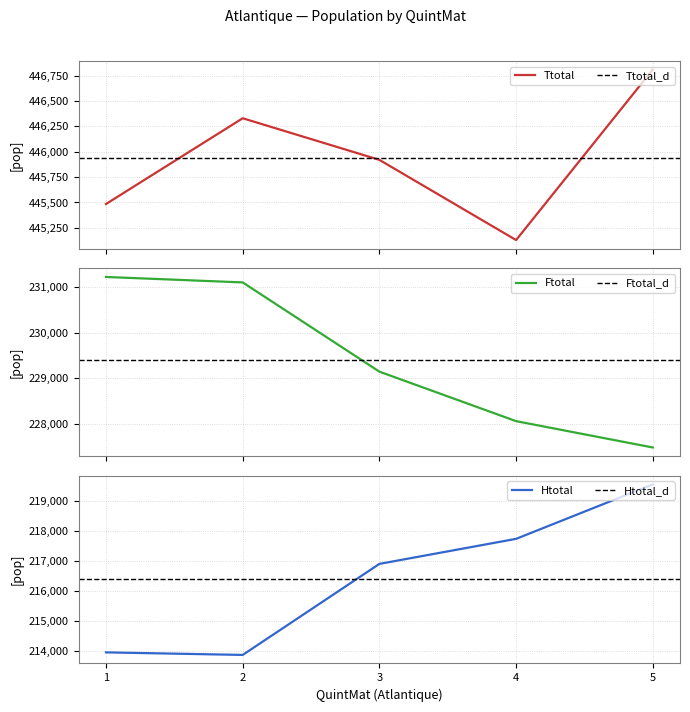

True or false: Htotal and Ttotal cross at least once.

False